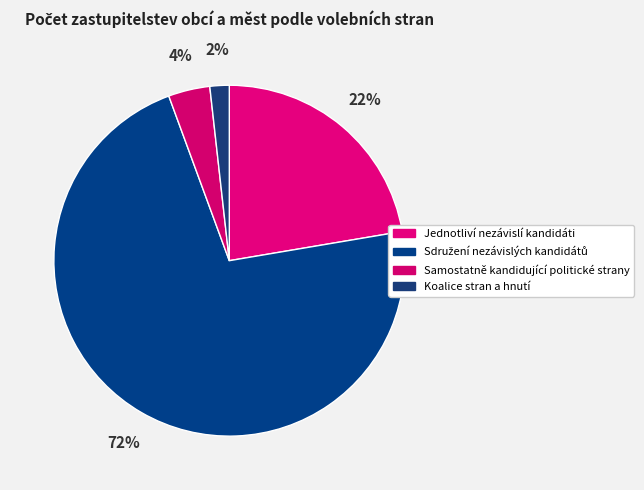

To the nearest percent, what portion does Jednotliví nezávislí kandidáti represent?

22%